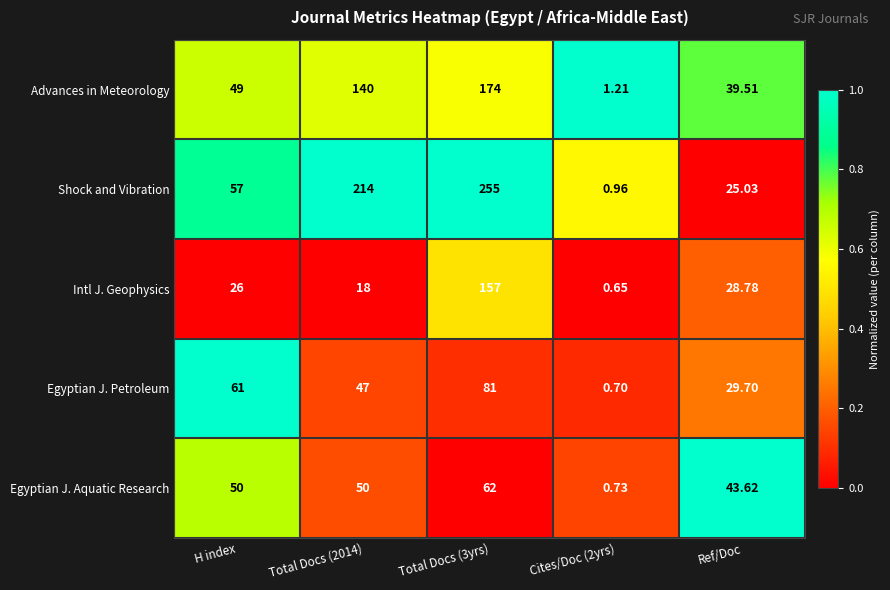

List the series in order of their peak value, lowest first.

Egyptian J. Aquatic Research, Egyptian J. Petroleum, Intl J. Geophysics, Advances in Meteorology, Shock and Vibration